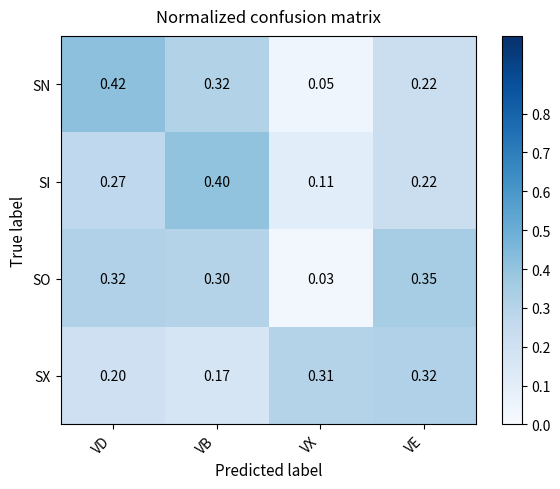

Rank the series by their maximum value, from lowest to highest.

SX, SO, SI, SN